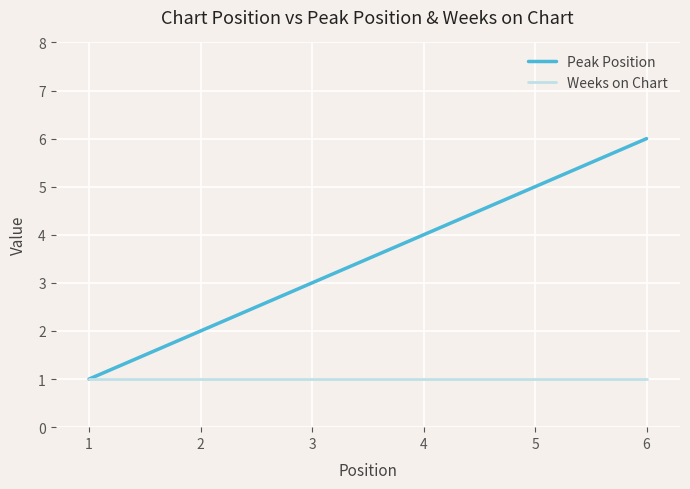

Is the value of Weeks on Chart at 5 greater than the value of Peak Position at 6?

No